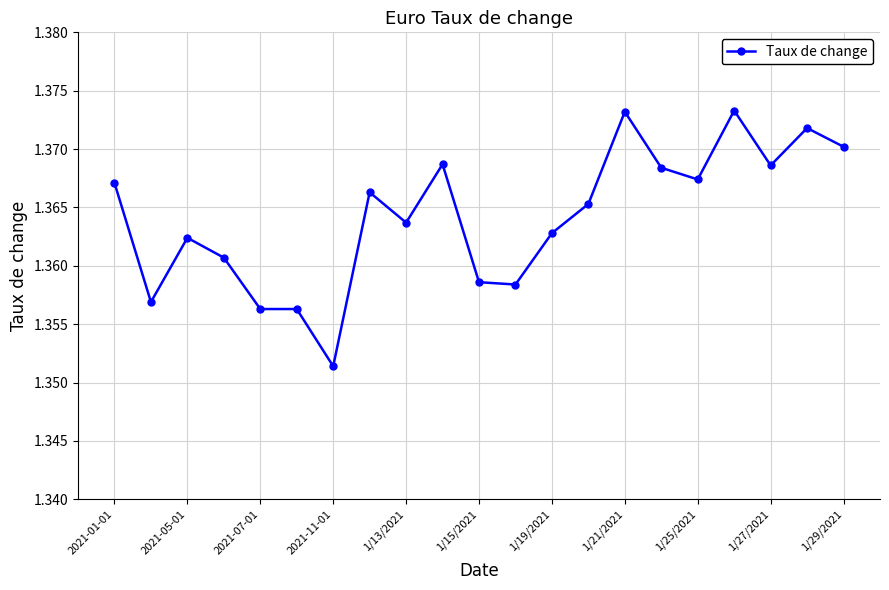

What is the sum of all values?

28.6